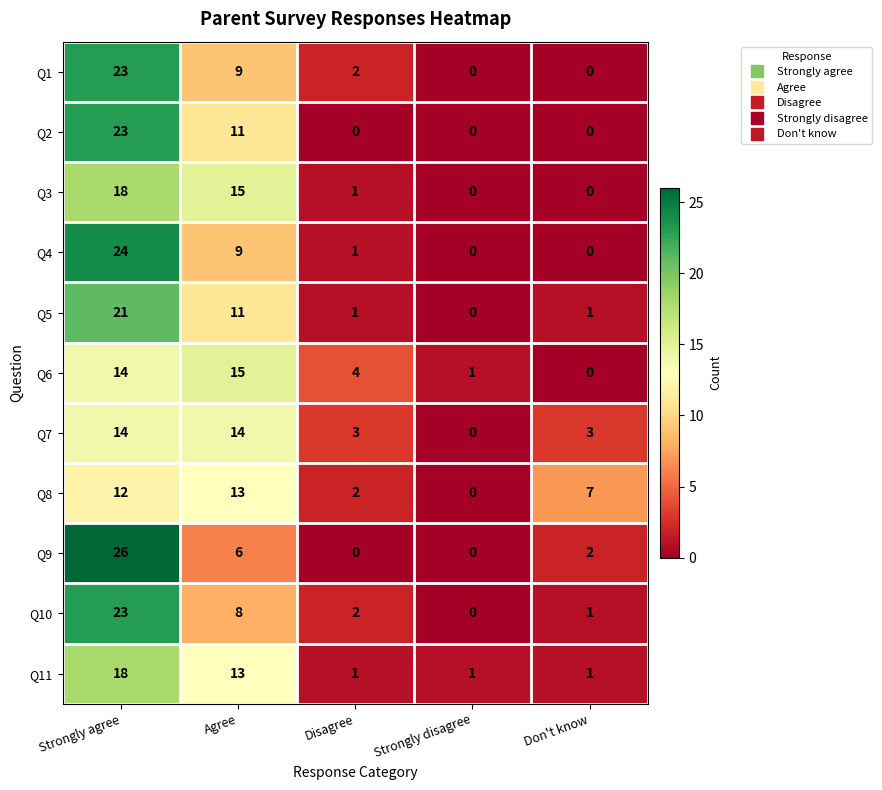

The value of Q7 at Disagree is 3. True or false?

True